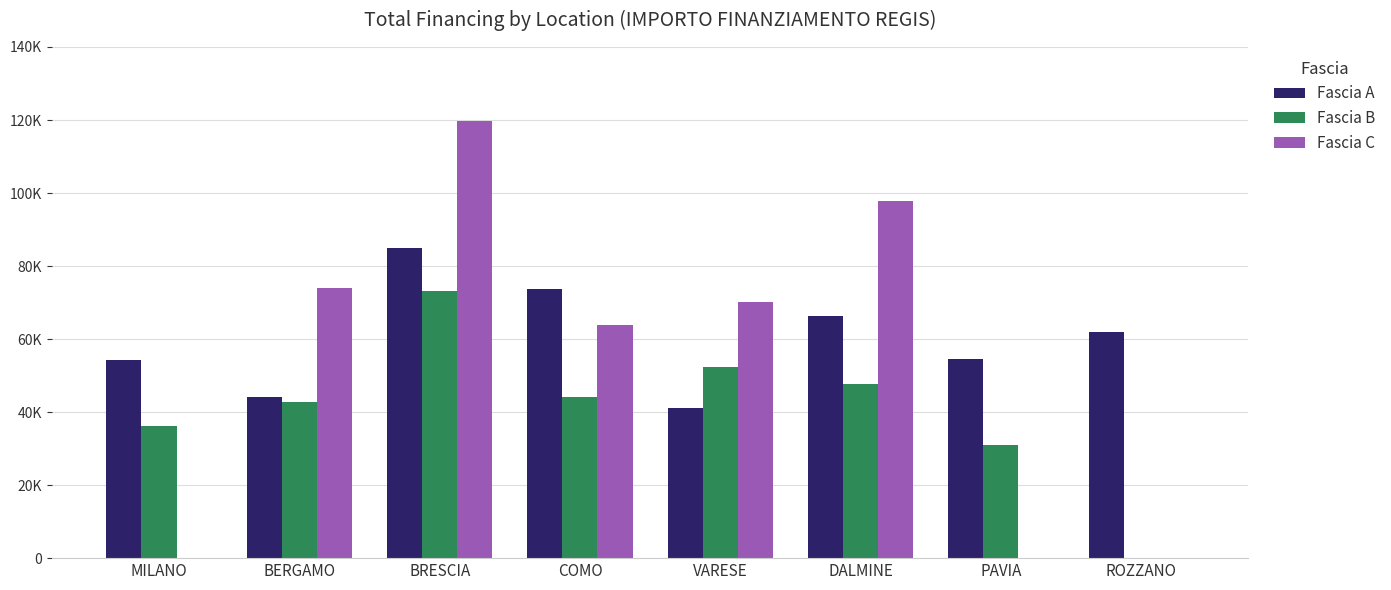

The Fascia A series shows 54144.9 at MILANO. True or false?

True